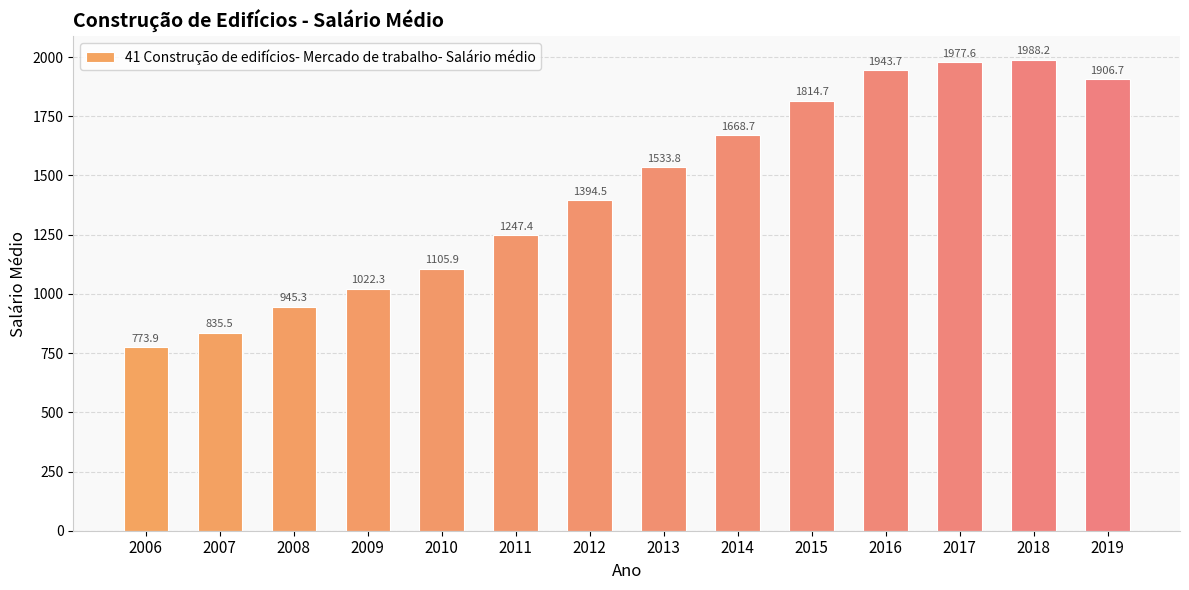

Reading right to left, transcribe all the data shown in this chart.

2019=1906.7	2018=1988.2	2017=1977.6	2016=1943.7	2015=1814.7	2014=1668.7	2013=1533.8	2012=1394.5	2011=1247.4	2010=1105.9	2009=1022.3	2008=945.3	2007=835.5	2006=773.9